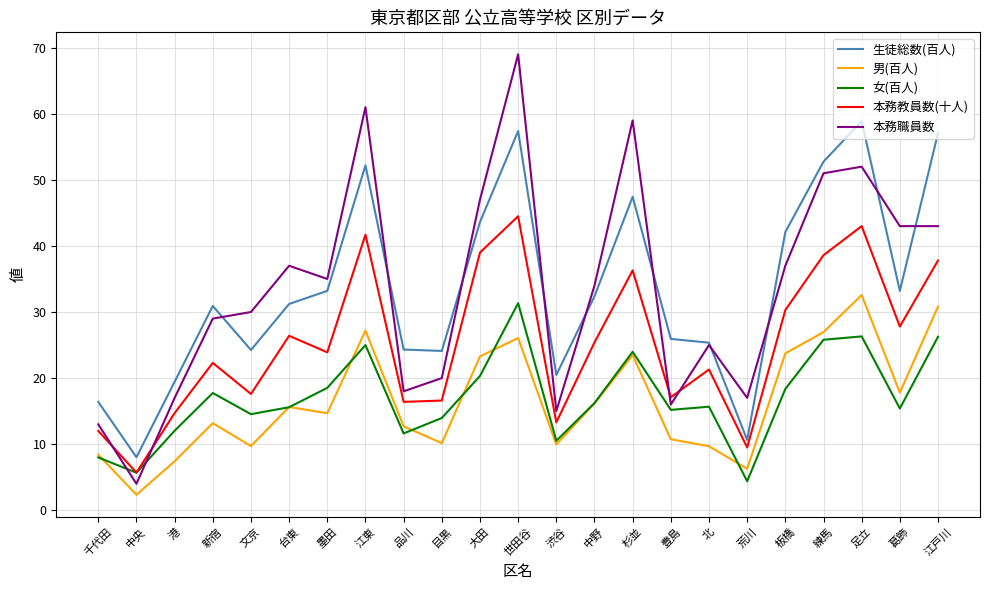

What is the difference between the maximum and minimum values in the 男(百人) series?

30.2